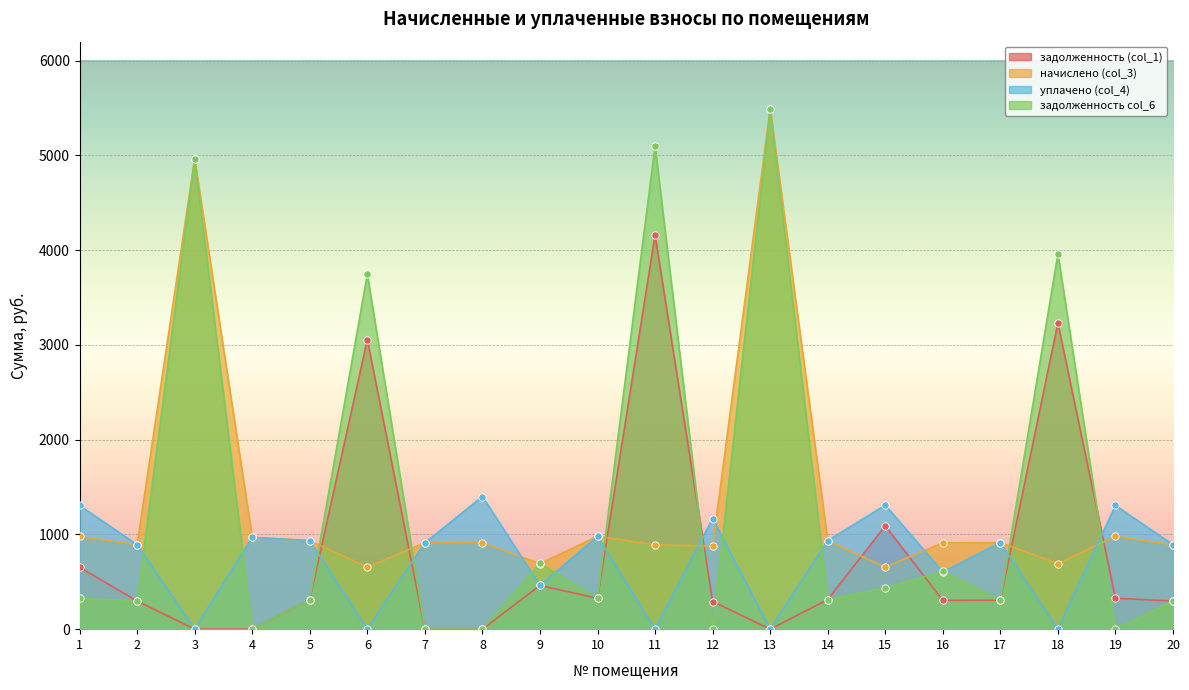

What is the total value across all series at 18?

7882.4